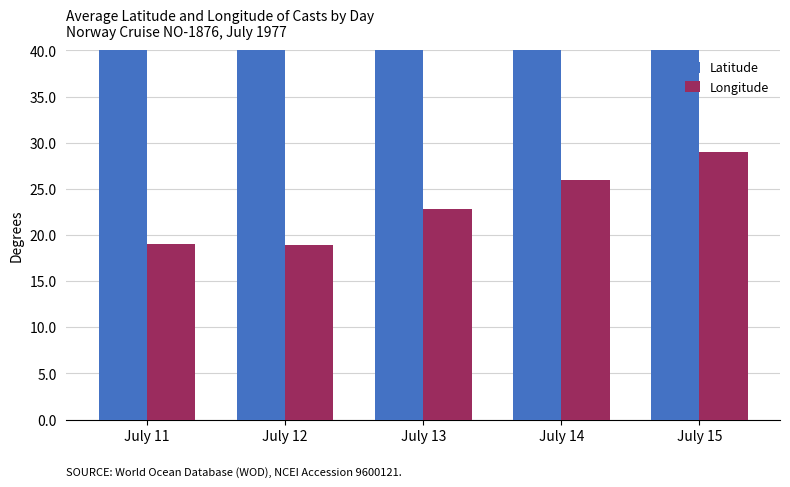

Are the bars horizontal?

No